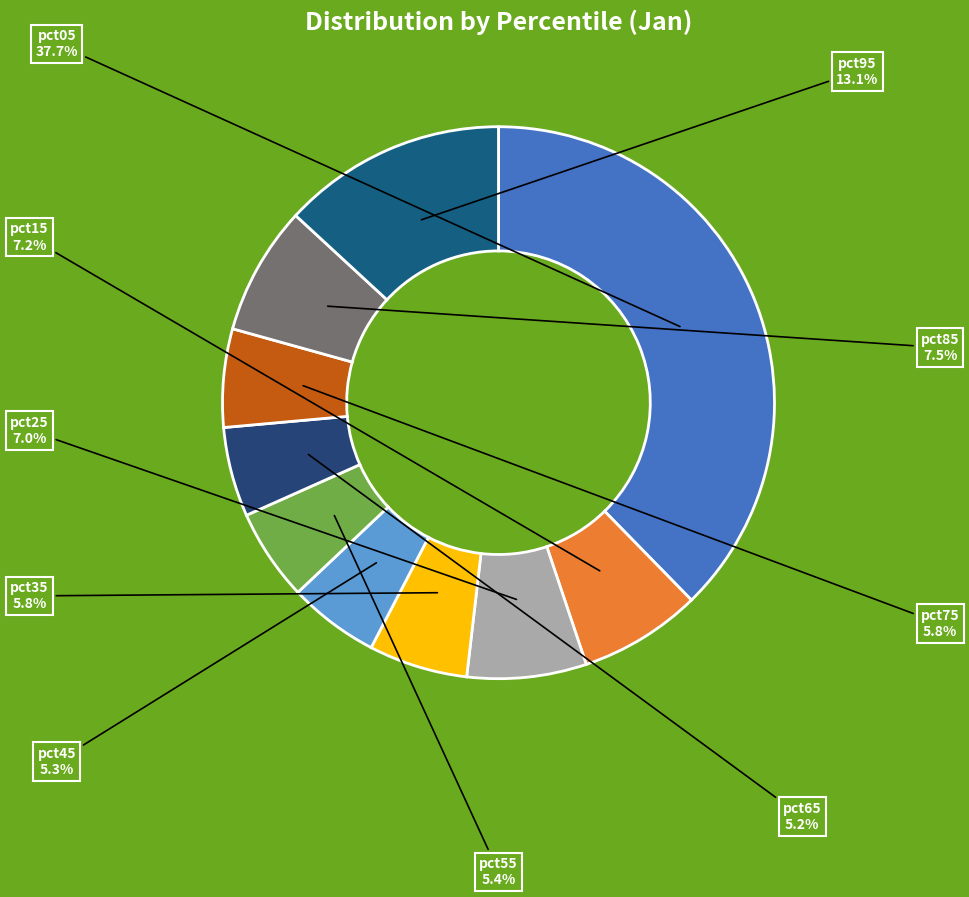

To the nearest percent, what portion does pct65 represent?

5%